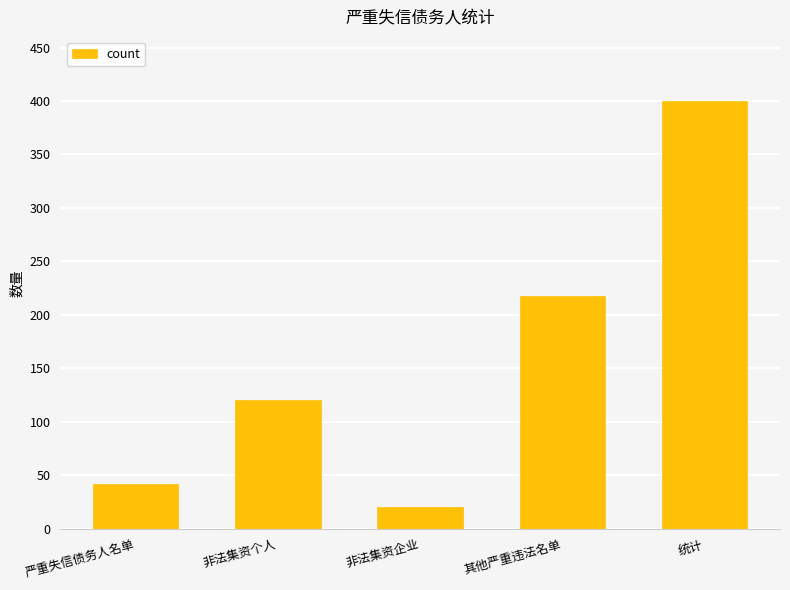

Is it true that the value at 统计 is 400?

True